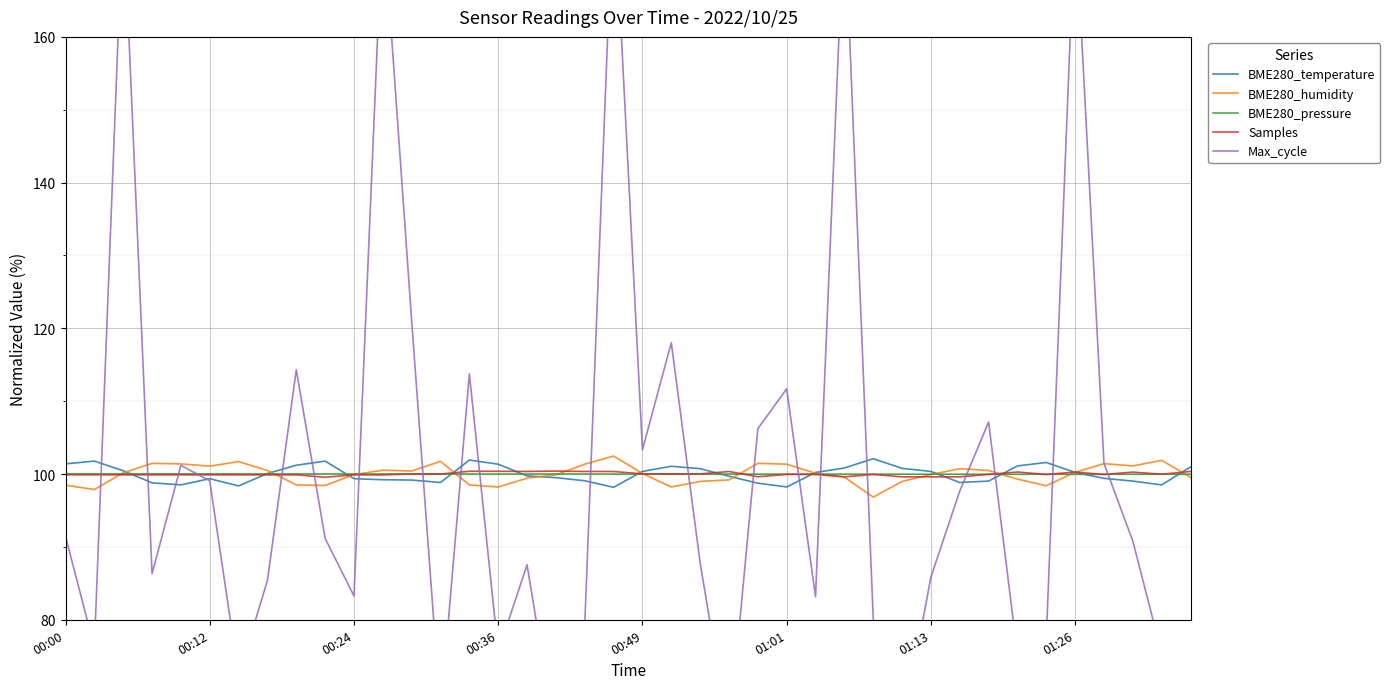

In BME280_humidity, how many points are higher than both neighbors (excluding endpoints)?

9